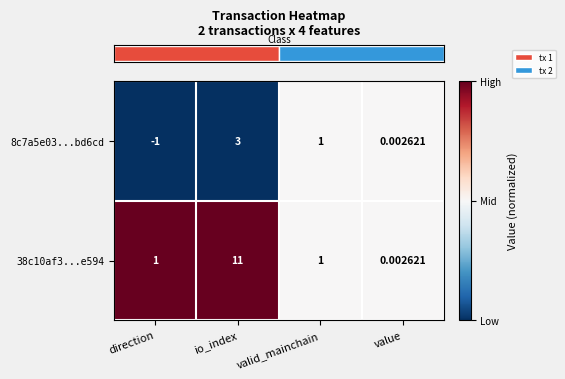

At how many categories does at least one series exceed 0?

4